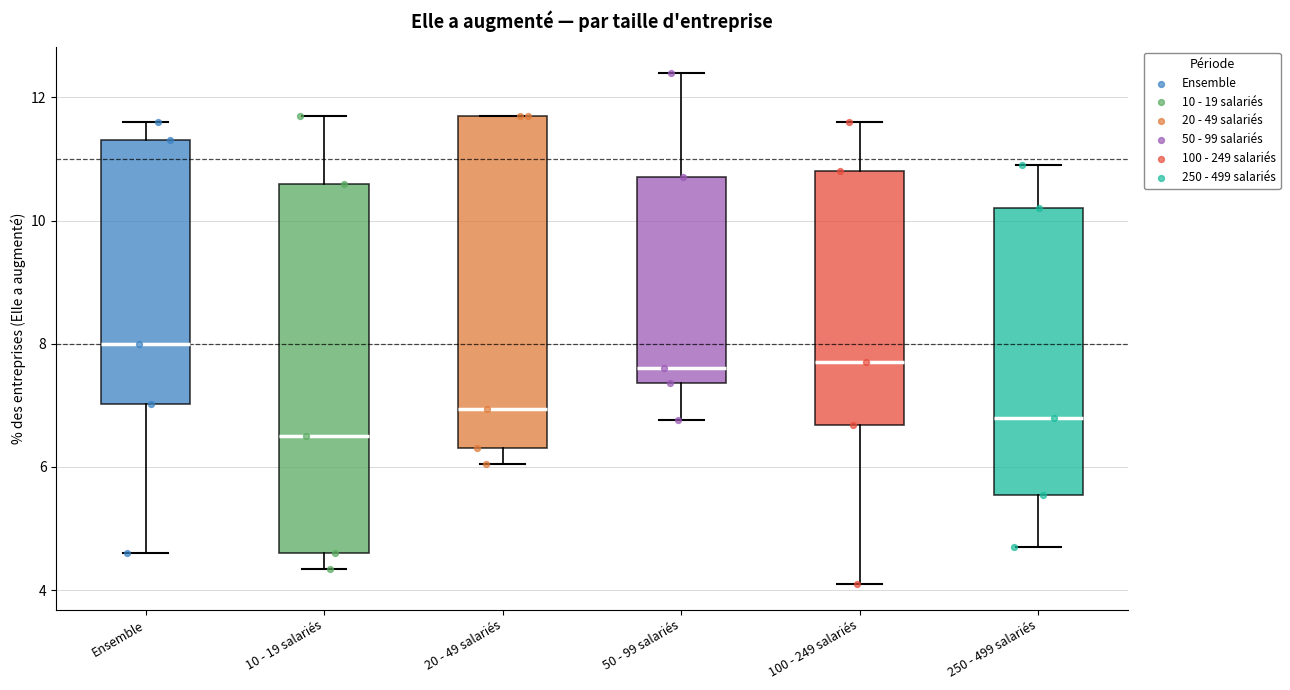

Comparing the boxes themselves (not the whiskers), which one is the tallest?

10 - 19 salariés